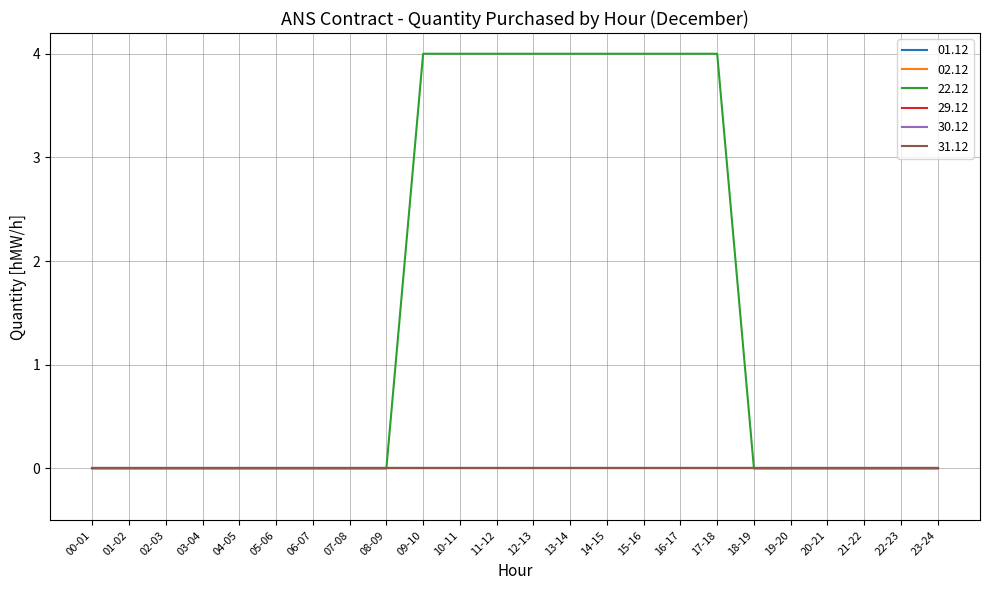

Is this an area chart (filled region under the line)?

No